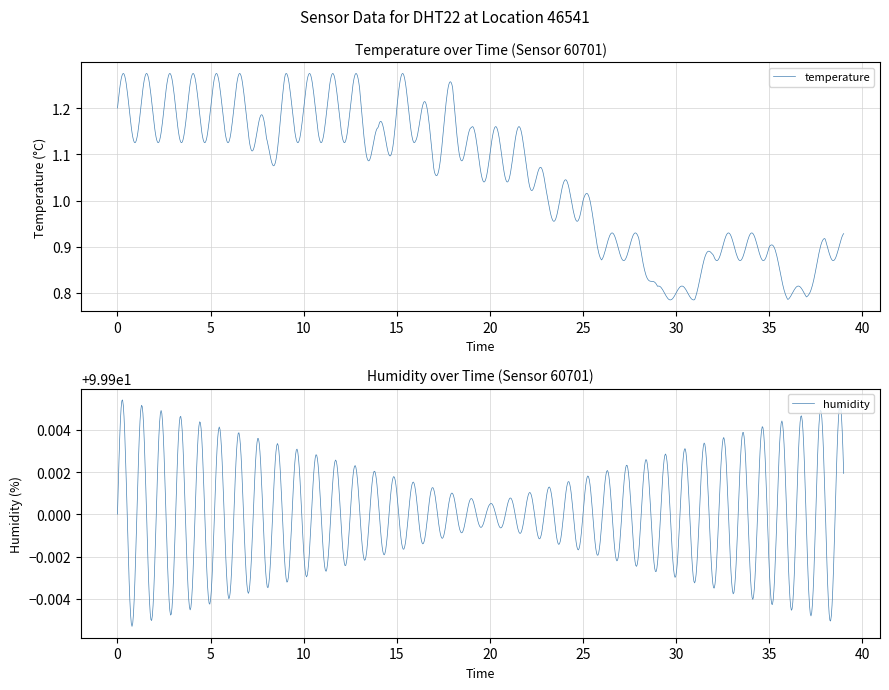

True or false: temperature and humidity cross at least once.

False